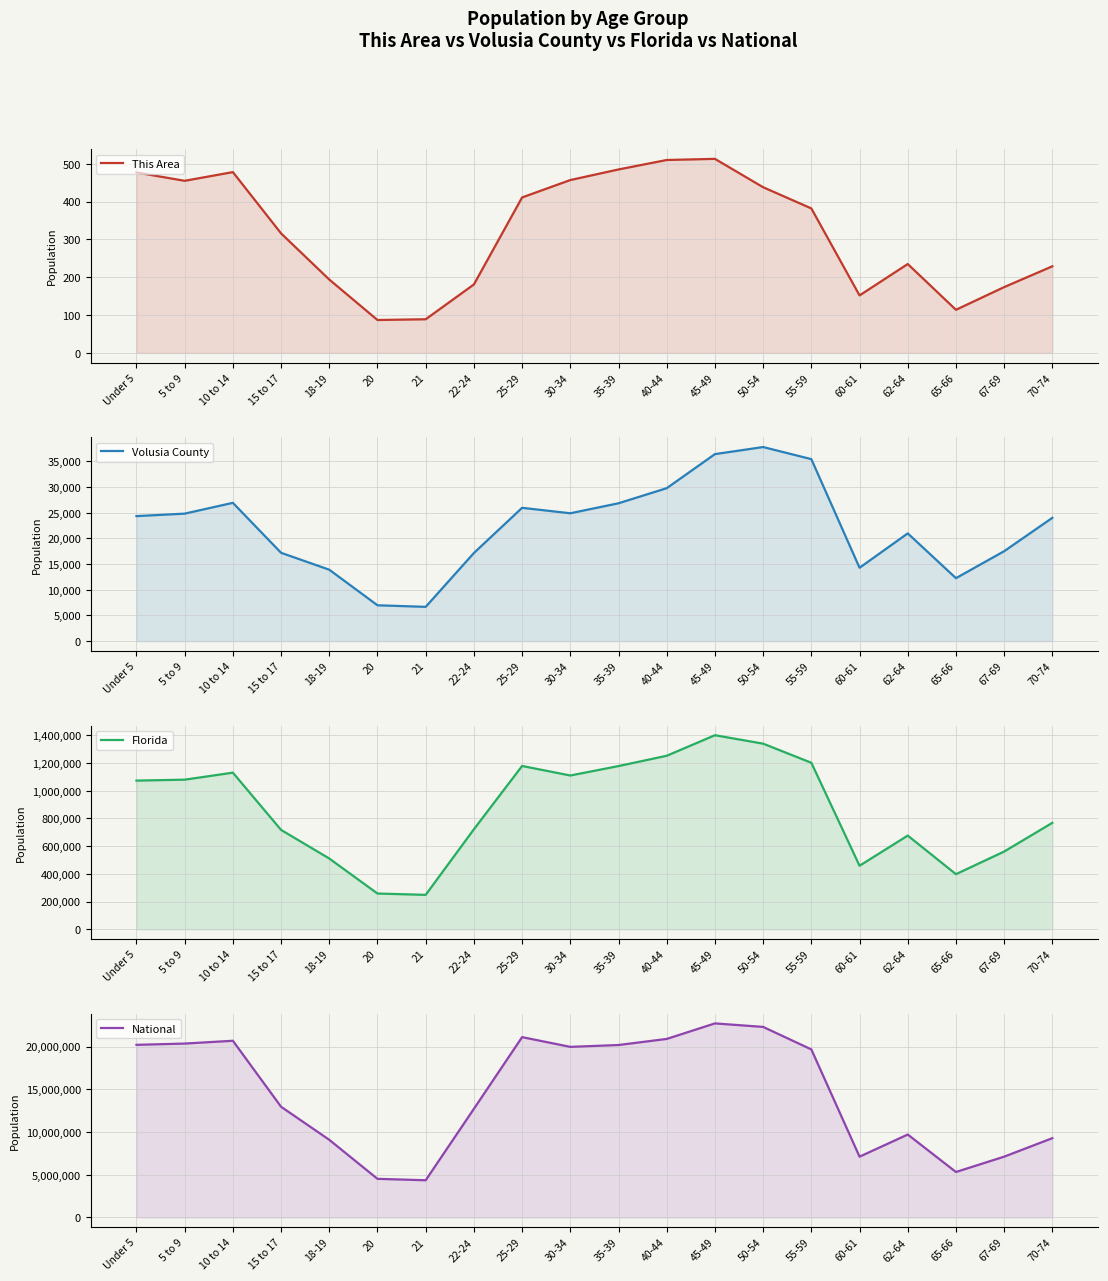

Read the This Area value at 55-59.

382